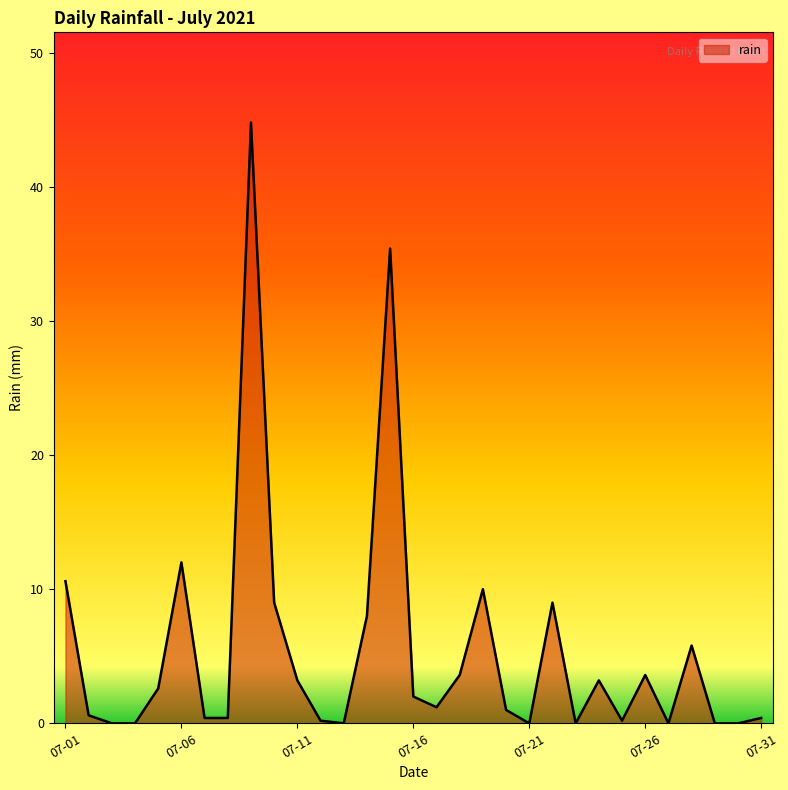

True or false: the data has more than 1 interior local peaks.

True